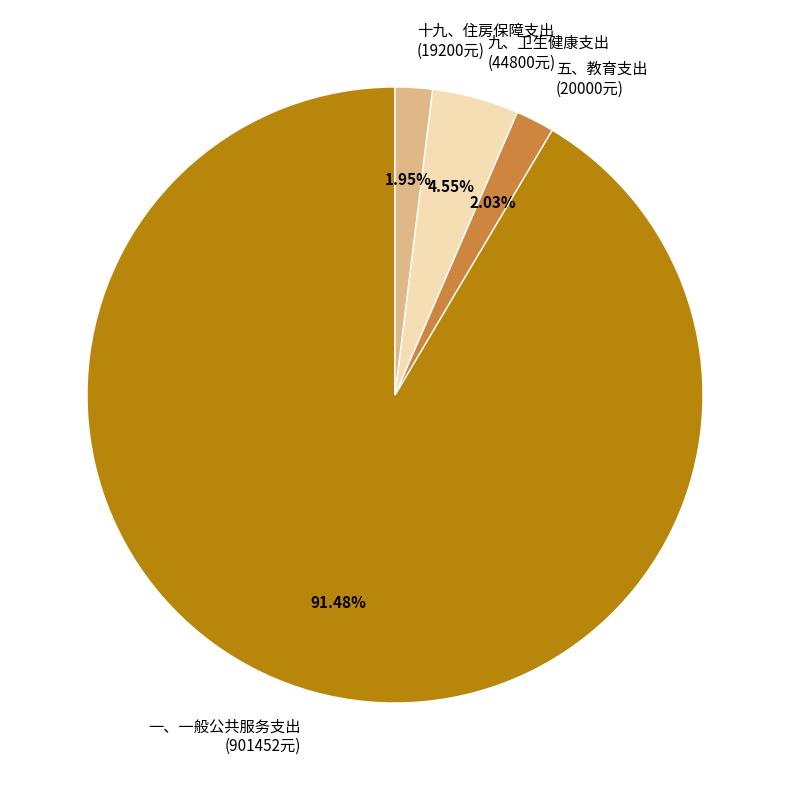

True or false: 十九、住房保障支出 accounts for 2% of the total.

True